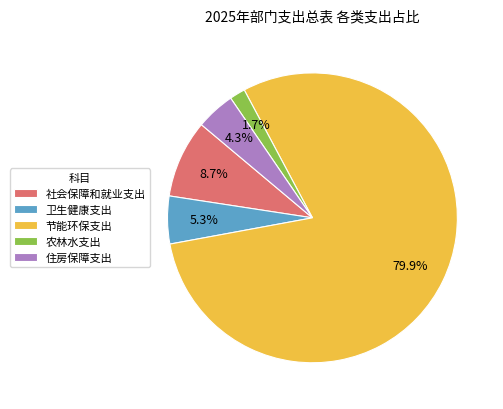

What portion of the pie excludes 社会保障和就业支出?

91.3%